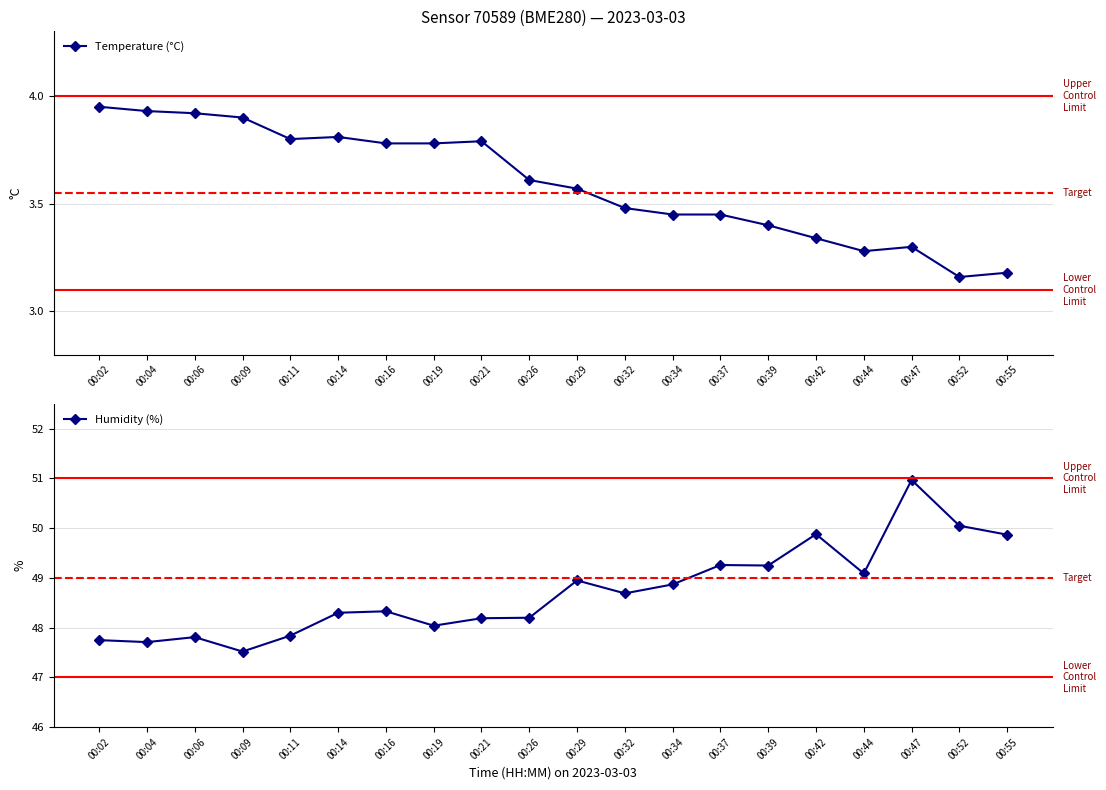

Which series has the largest total across all categories?

Humidity (%)